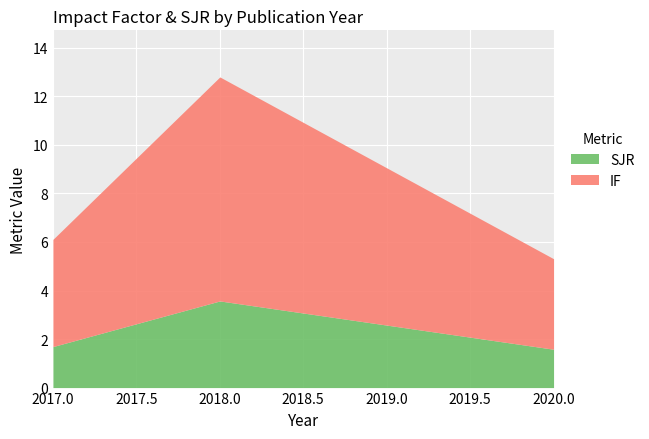

What is the maximum value shown in the chart?

9.2